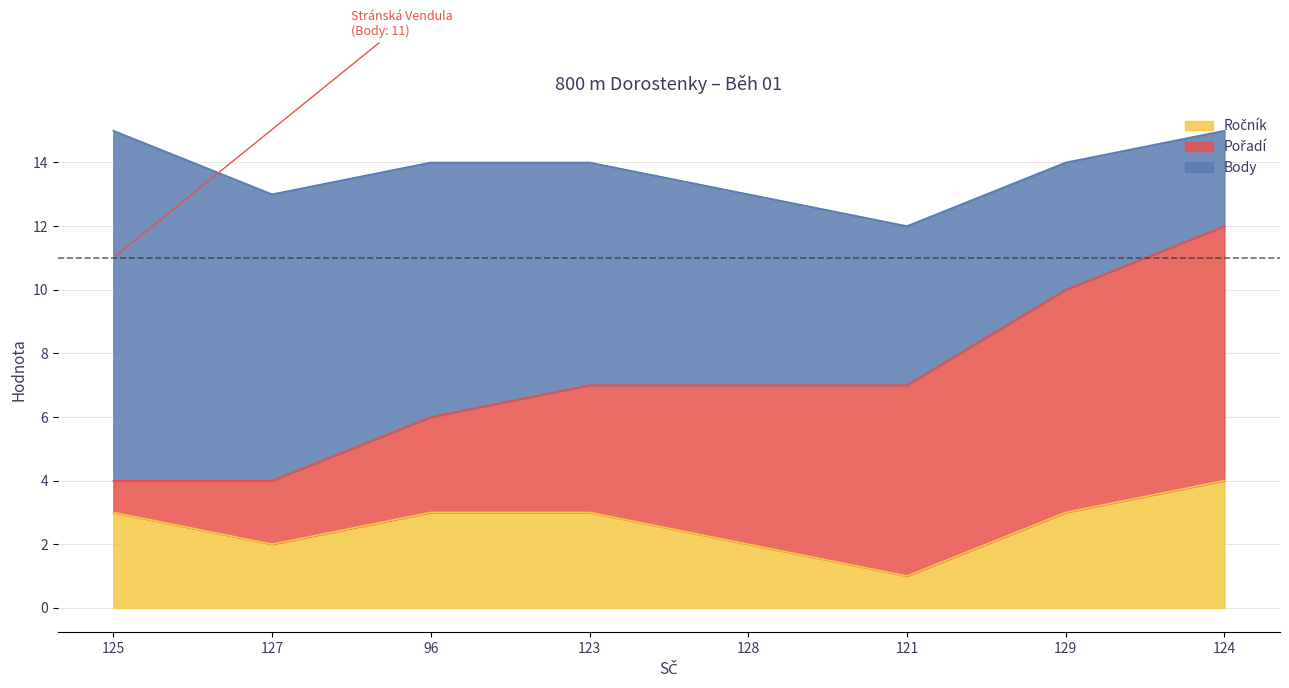

The Ročník series shows 2 at 124. True or false?

False